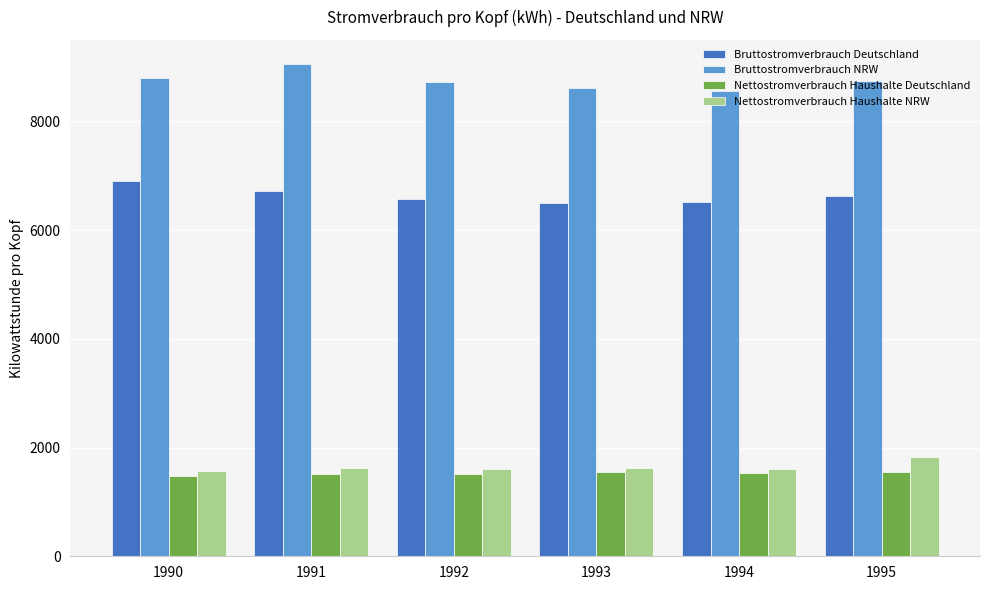

Where does the Bruttostromverbrauch Deutschland series first go above 6620?

1990